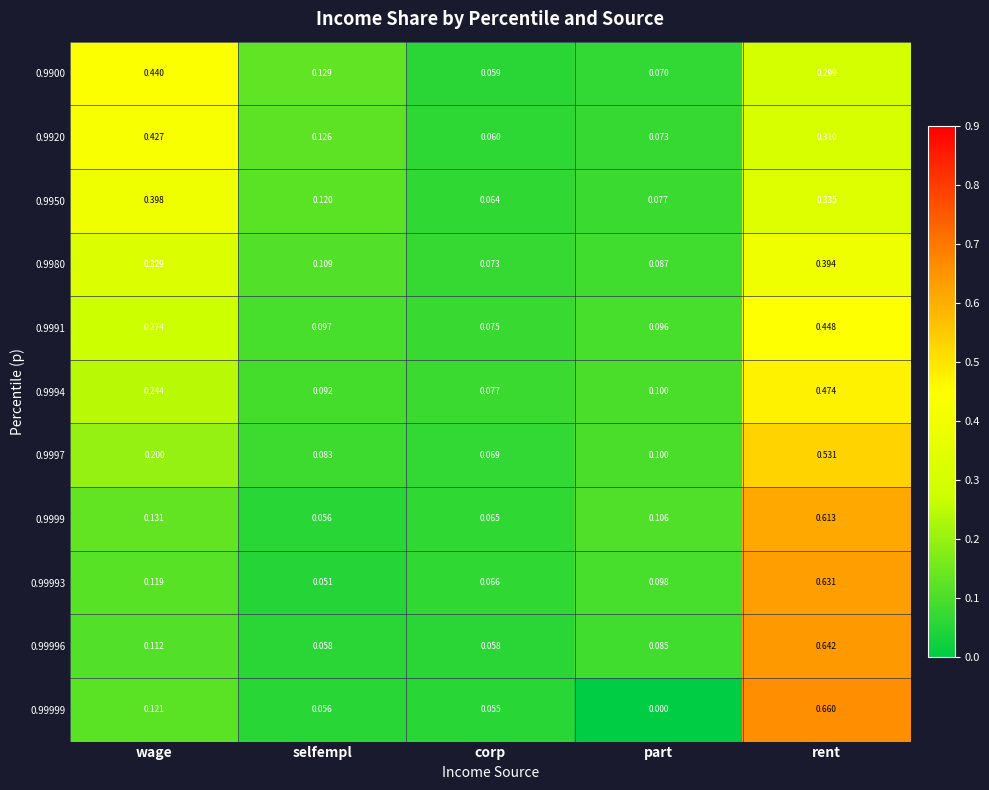

Which series has the largest total across all categories?

0.9900